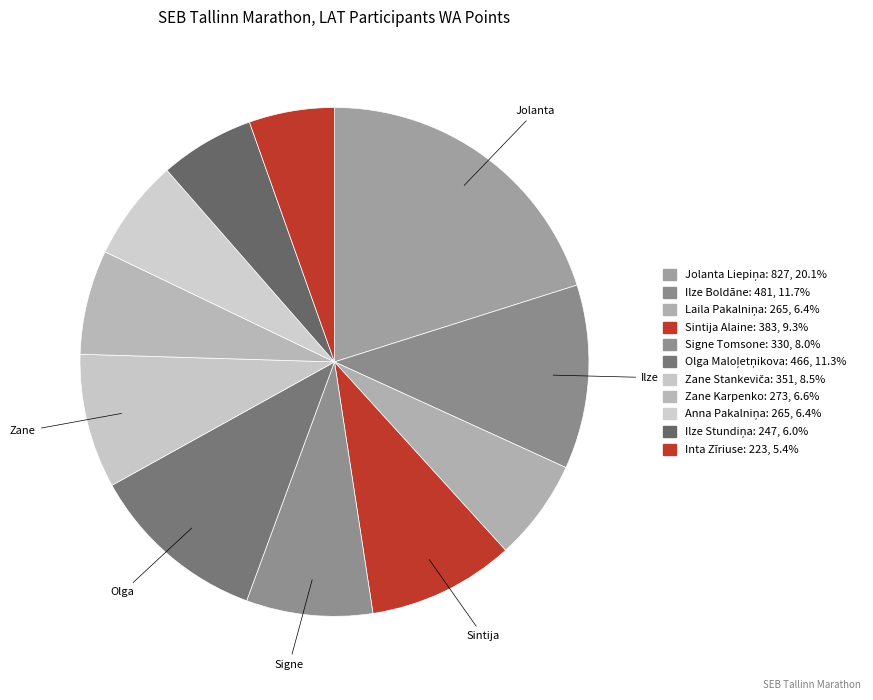

Does any single category account for the majority?

No